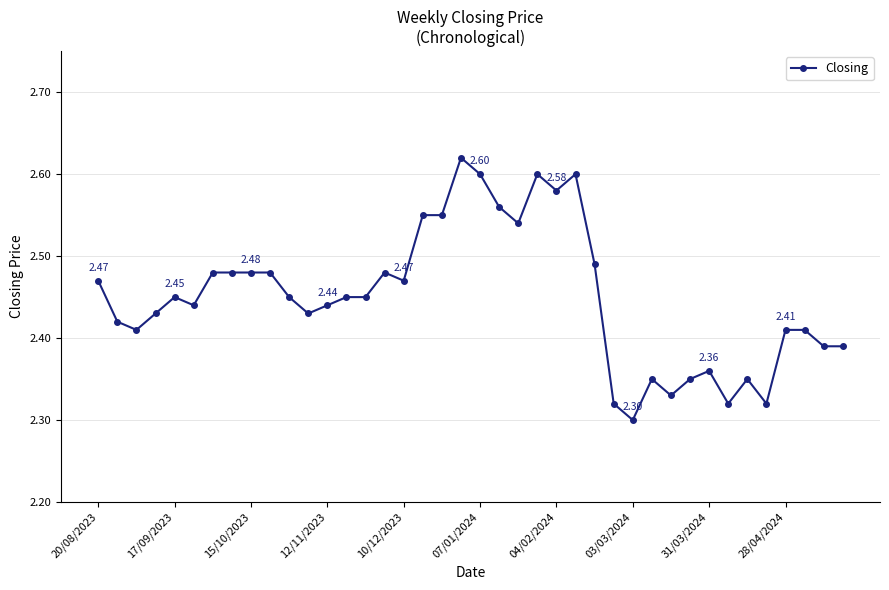

What is the difference between the maximum and second lowest values?

0.3